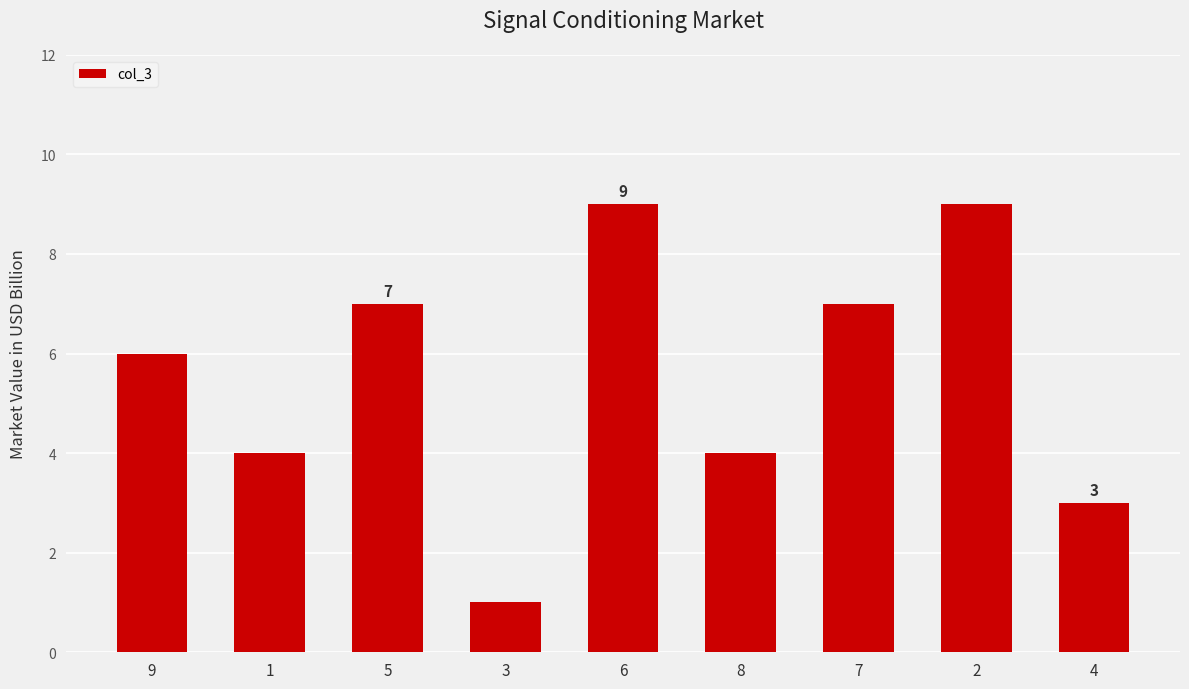

What is the average value?

6